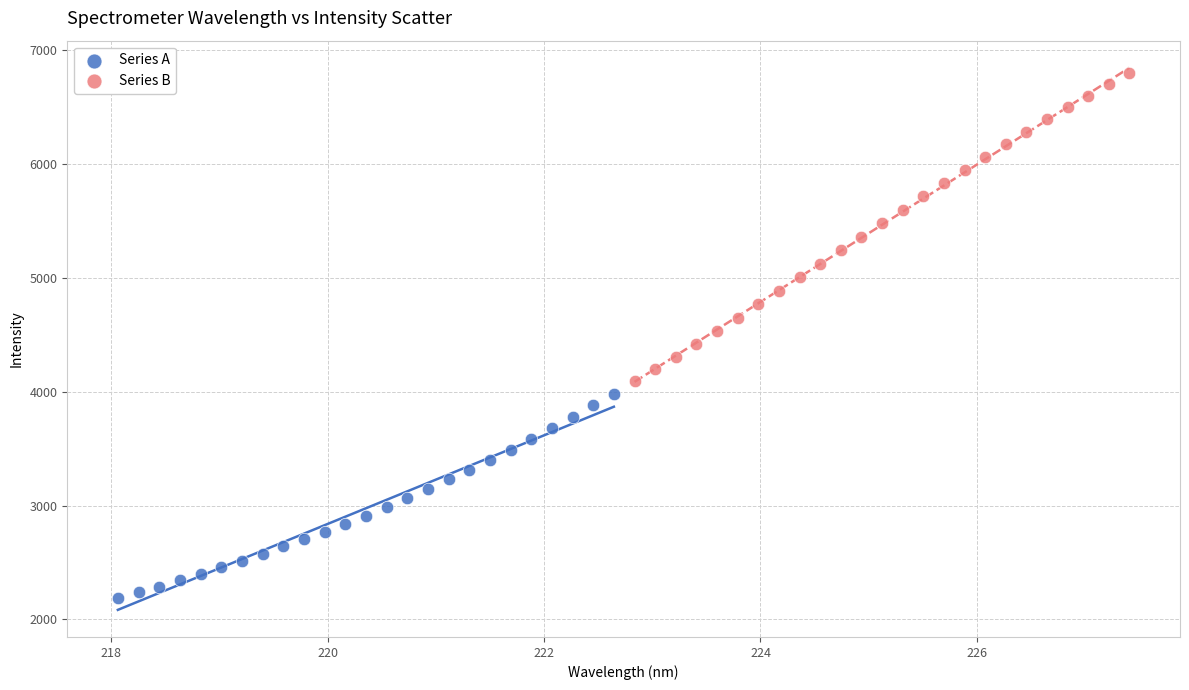

Which series has the largest Y range (max minus min)?

Series B